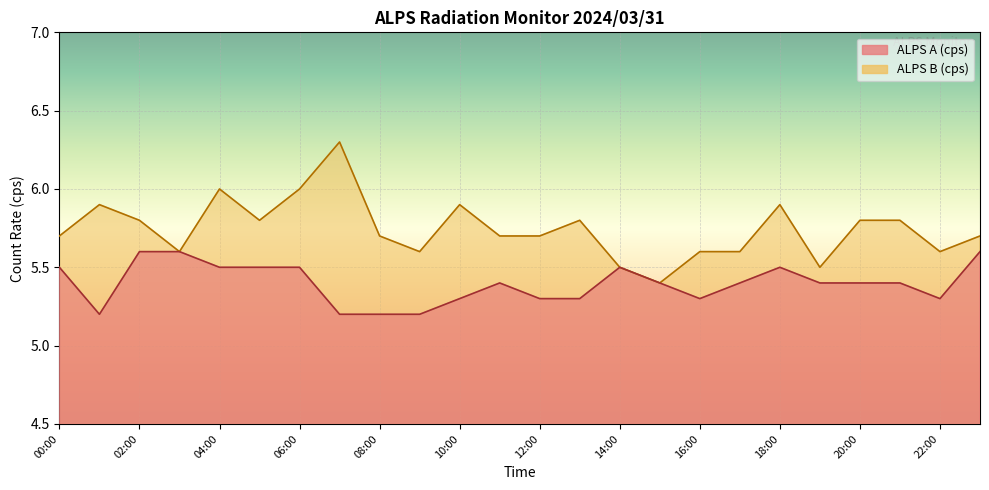

Rank the series at 02:00 from lowest to highest value.

ALPS A (cps), ALPS B (cps)